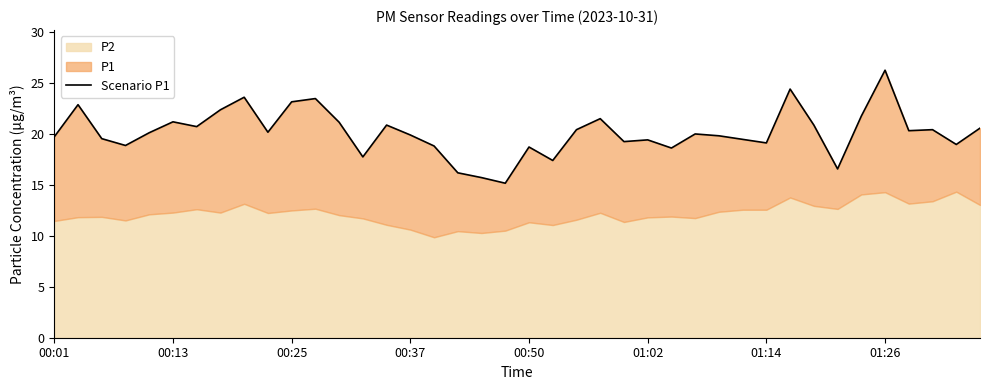

How many data points are above 20?

20